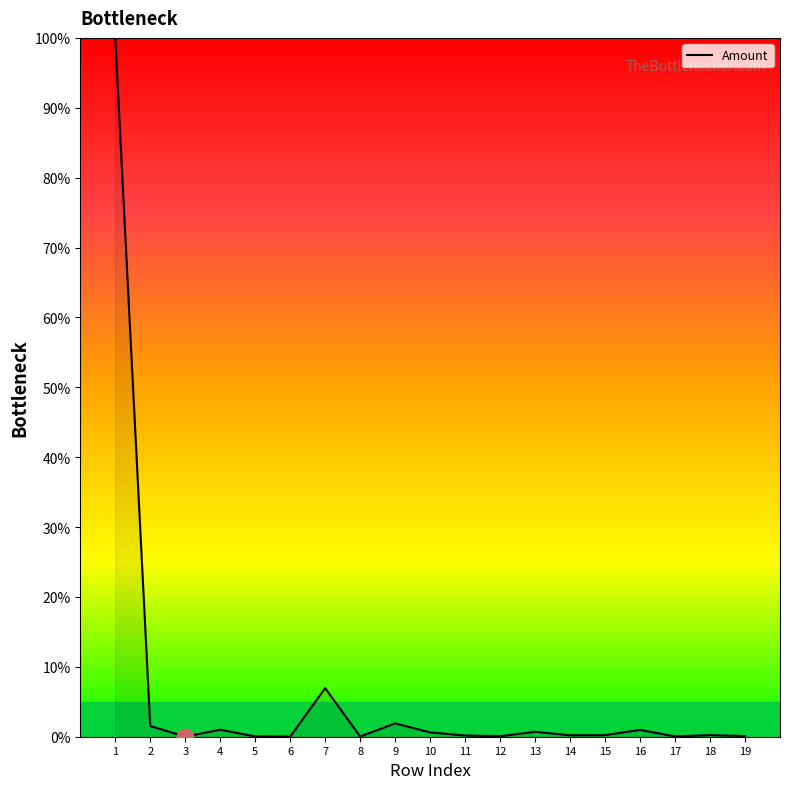

What is the greatest value displayed?

100.0